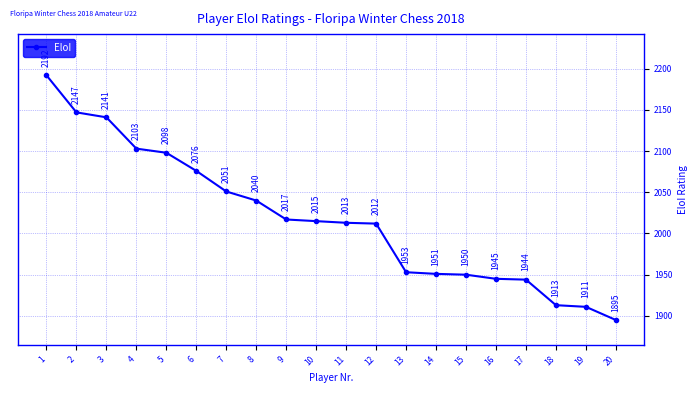

Rank the categories by value from lowest to highest.

20, 19, 18, 17, 16, 15, 14, 13, 12, 11, 10, 9, 8, 7, 6, 5, 4, 3, 2, 1